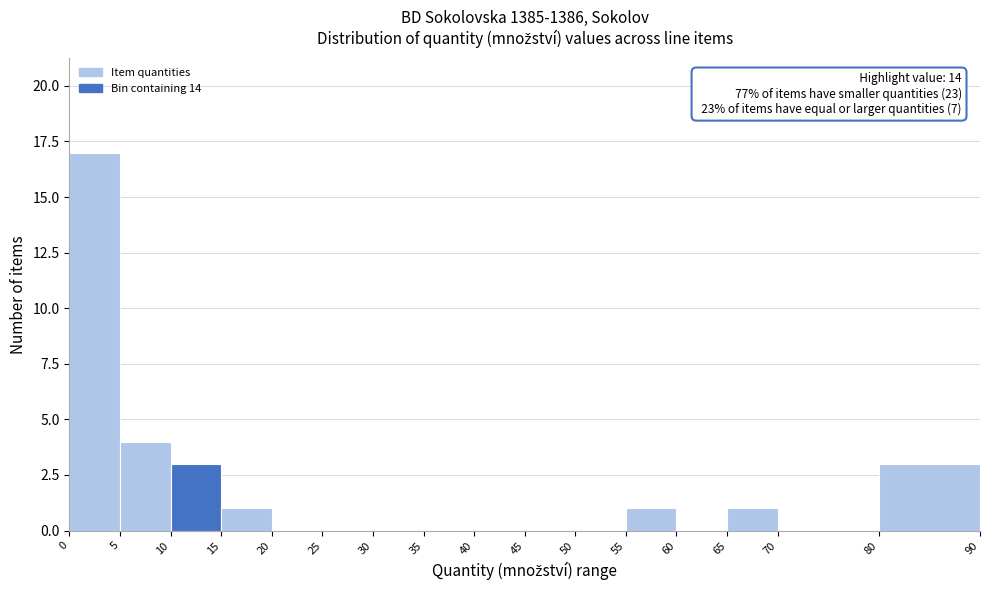

Which range on the x-axis has the tallest bar?

0 to 5